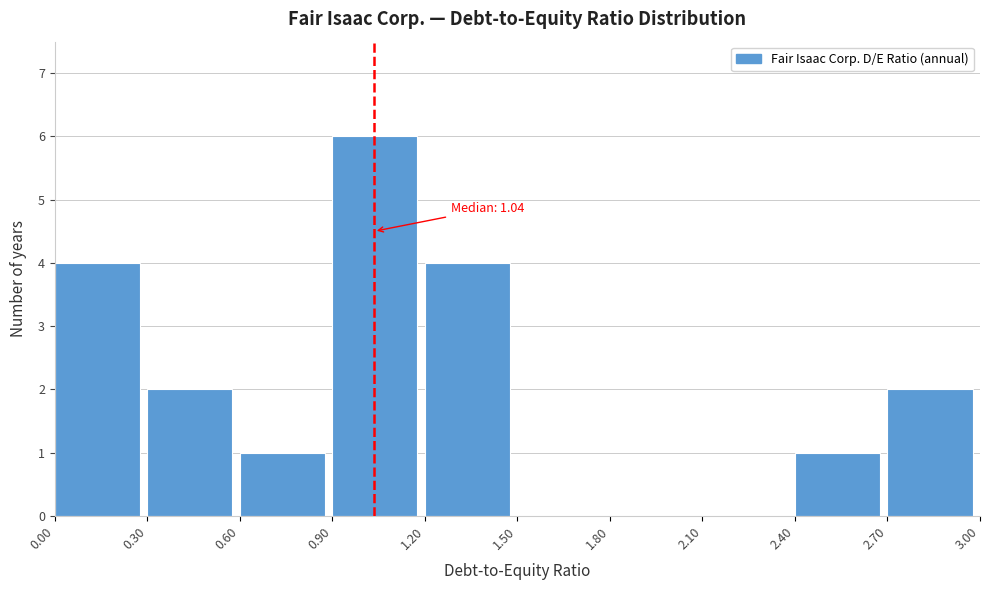

Over which range of the x-axis is the bar tallest?

0.90 to 1.20